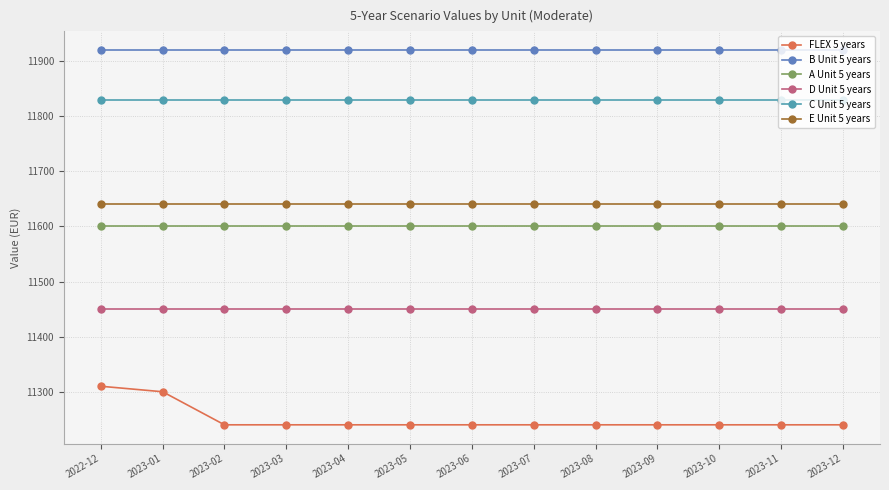

What is the sum of all E Unit 5 years values?

151320